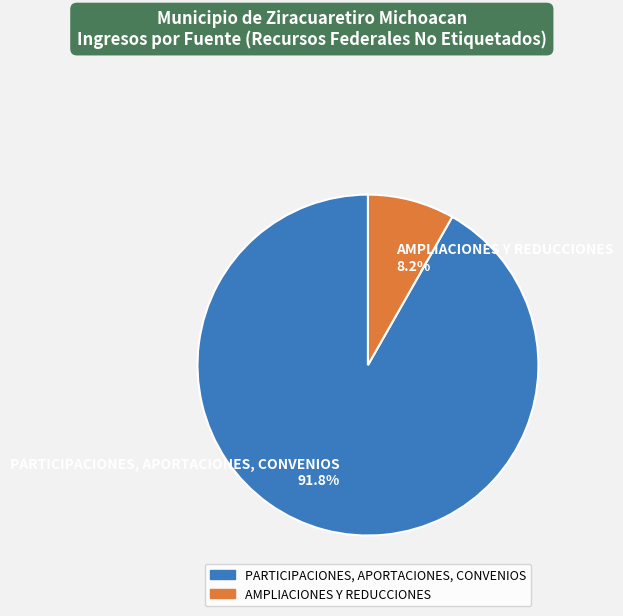

To the nearest percent, what portion does AMPLIACIONES Y REDUCCIONES represent?

8%